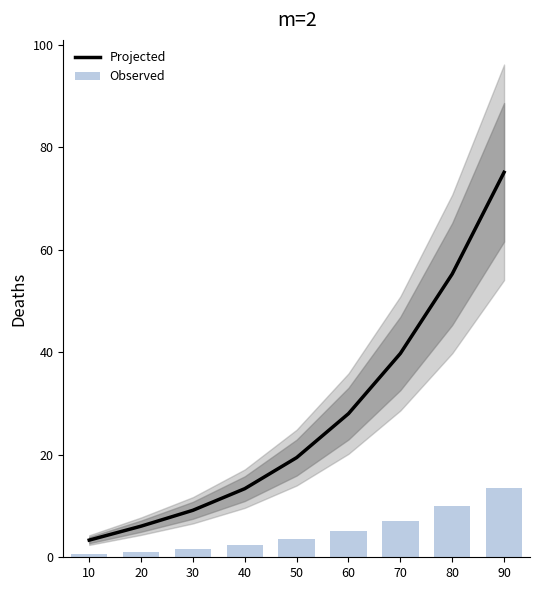

Reading left to right, transcribe all the data shown in this chart.

Projected: 3.4	6.1	9.2	13.4	19.4	28.0	39.8	55.3	75.1
Observed: 0.6	1.1	1.7	2.4	3.5	5.0	7.2	10.0	13.5